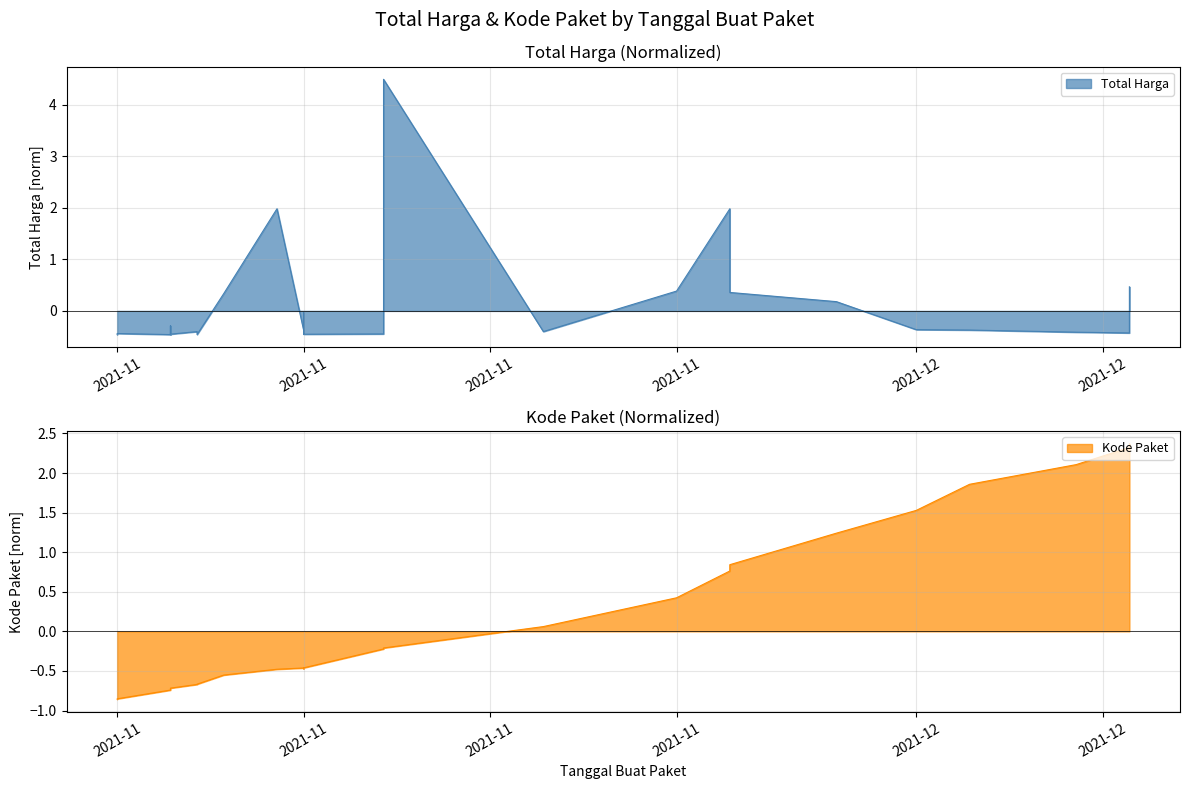

How many data points in Total Harga are less than 0?

25